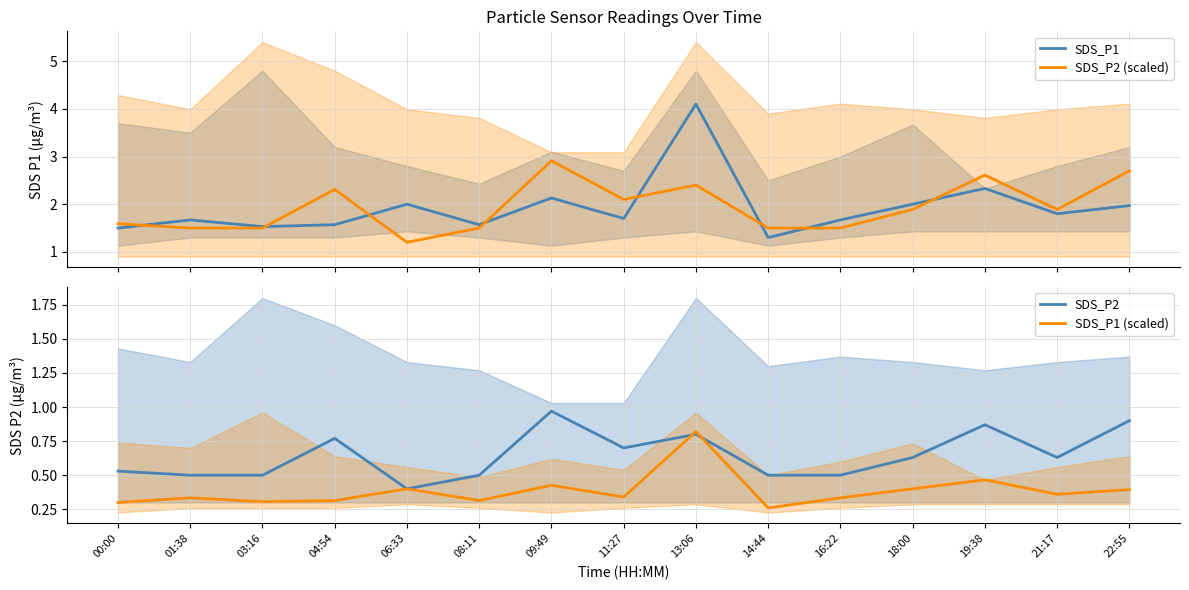

At which category is the sum across all series the highest?

13:06